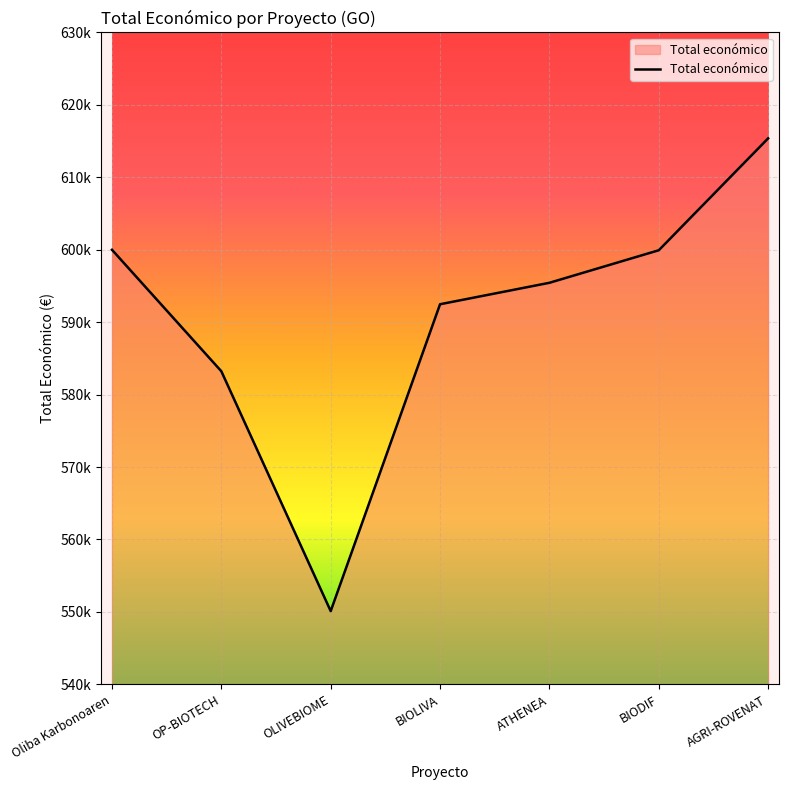

The chart shows a value of 917712 at Oliba Karbonoaren. True or false?

False